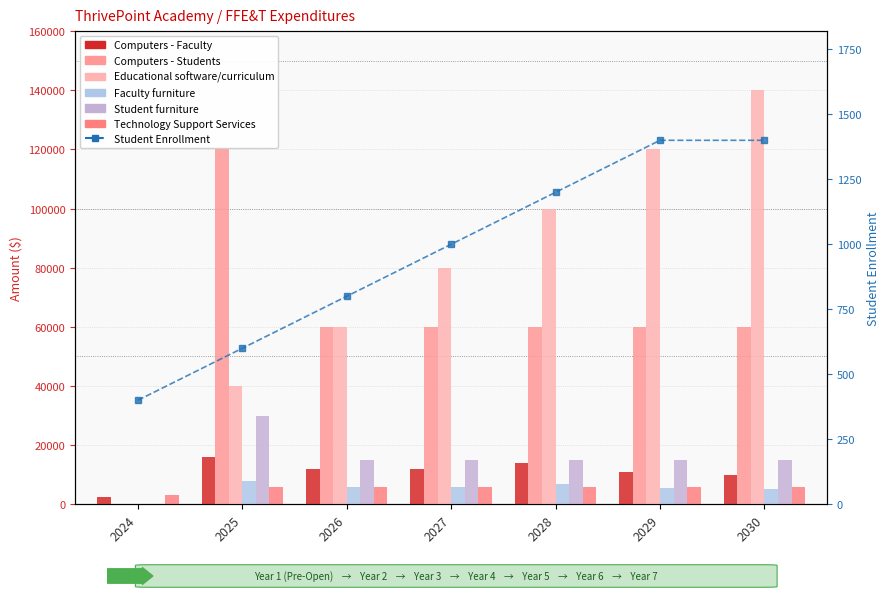

Is the value of Technology Support Services at 2024 greater than the value of Computers - Students at 2028?

No